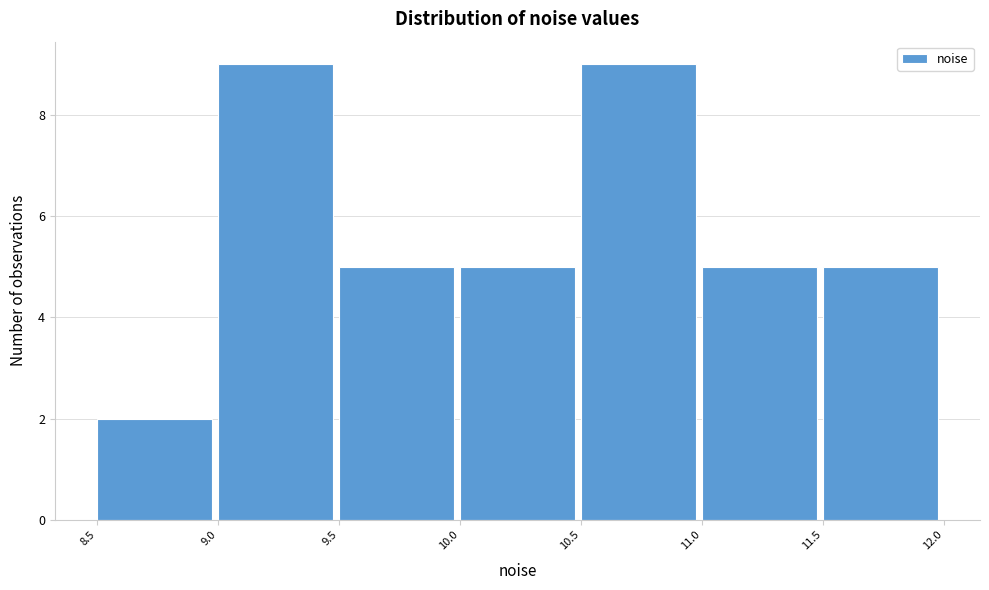

Reading left to right, transcribe this chart: for each bar, give the range it covers on the x-axis and its height. The values are not printed on the chart, so give them approximately, as read against the axis.

8.5 to 9.0: 2
9.0 to 9.5: 9
9.5 to 10.0: 5
10.0 to 10.5: 5
10.5 to 11.0: 9
11.0 to 11.5: 5
11.5 to 12.0: 5